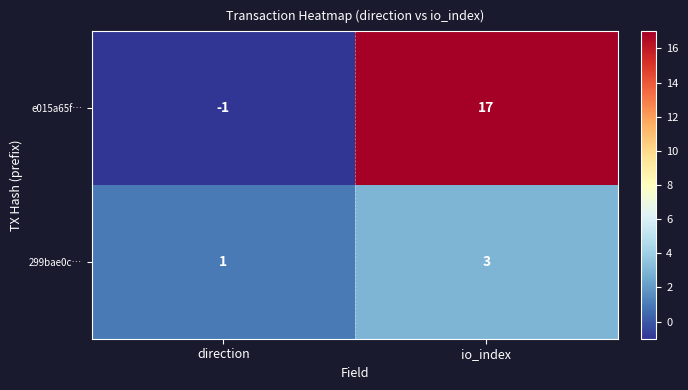

Which series has the largest total across all categories?

e015a65f…